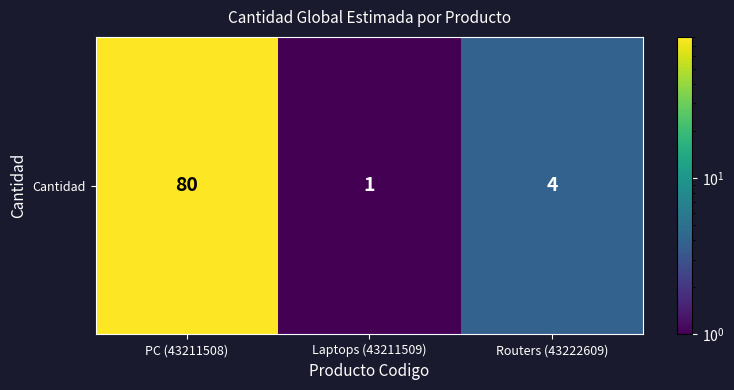

The value at Laptops (43211509) is 1. True or false?

True